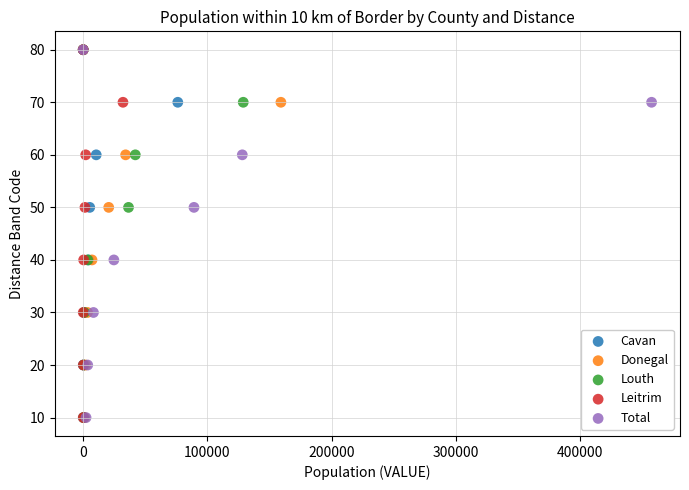

What are all the series names shown in the legend?

Cavan, Donegal, Louth, Leitrim, Total